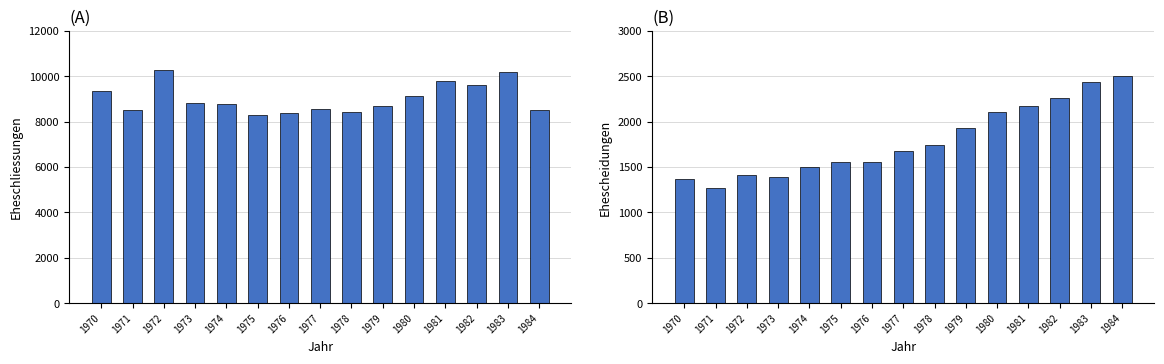

Reading left to right, list all the values displayed in this chart.

Eheschliessungen: 1970=9356	1971=8527	1972=10279	1973=8839	1974=8759	1975=8281	1976=8396	1977=8568	1978=8436	1979=8710	1980=9134	1981=9806	1982=9610	1983=10195	1984=8528
Ehescheidungen: 1970=1368	1971=1266	1972=1410	1973=1388	1974=1496	1975=1556	1976=1553	1977=1672	1978=1748	1979=1932	1980=2108	1981=2175	1982=2261	1983=2439	1984=2502